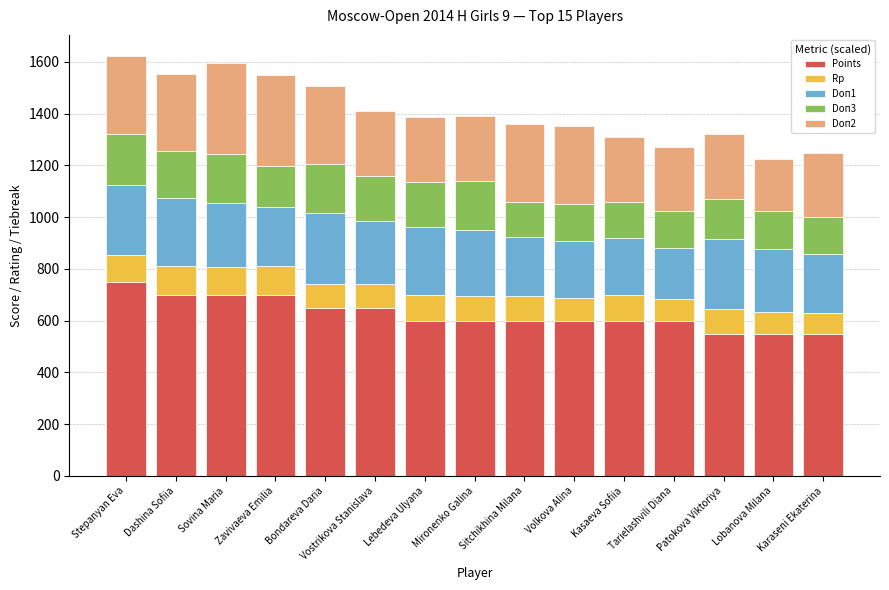

What are all the series names shown in the legend?

Points, Rp, Doп1, Doп3, Doп2